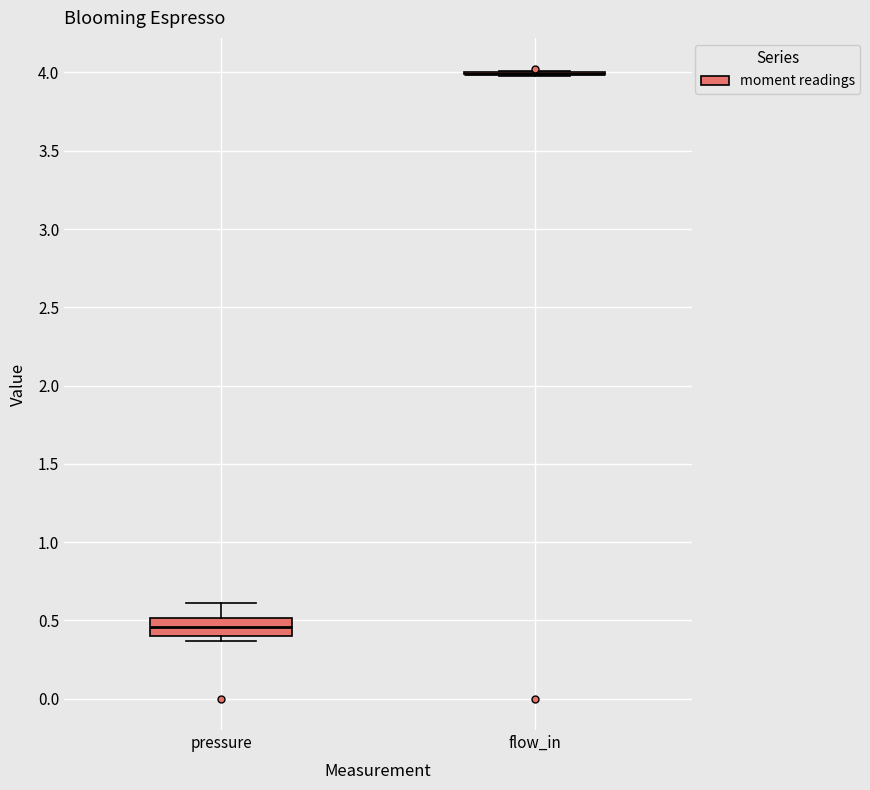

Reading left to right, read every box against the y-axis: the position of its median line, the range the box covers, and the ends of its whiskers. The values are not printed on the chart, so give them approximately, as read against the axis.

pressure: median 0.45, box 0.40 to 0.50, whiskers 0.35 to 0.60
flow_in: box collapsed to a line at 4.00, whiskers 4.00 to 4.00